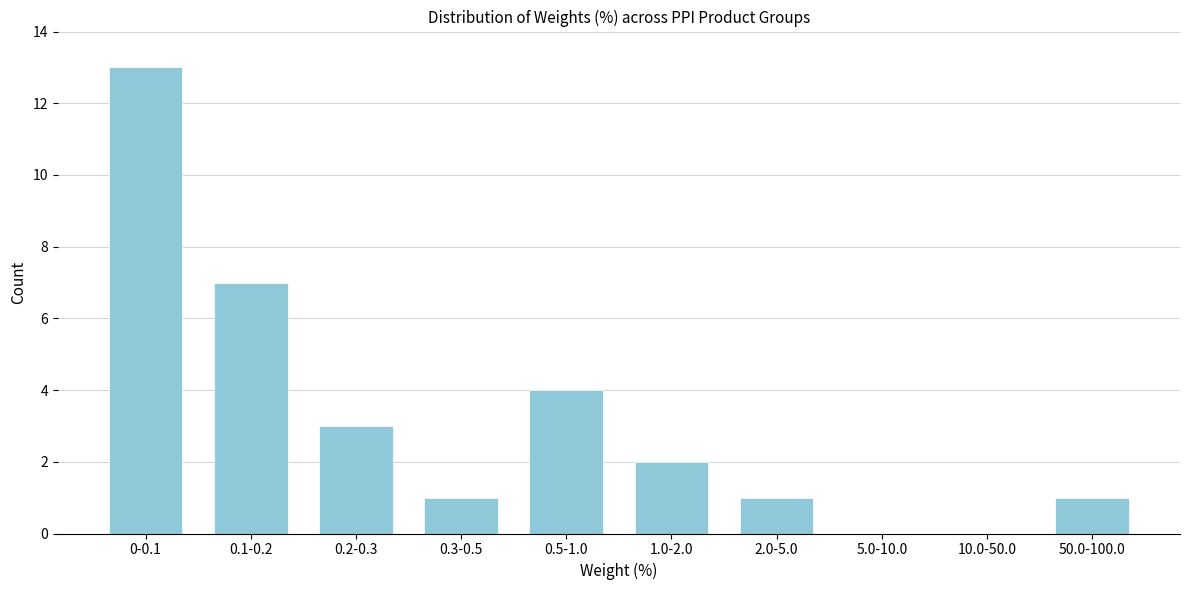

Reading left to right, what are all the values shown in this chart?

0-0.1=13	0.1-0.2=7	0.2-0.3=3	0.3-0.5=1	0.5-1.0=4	1.0-2.0=2	2.0-5.0=1	5.0-10.0=0	10.0-50.0=0	50.0-100.0=1